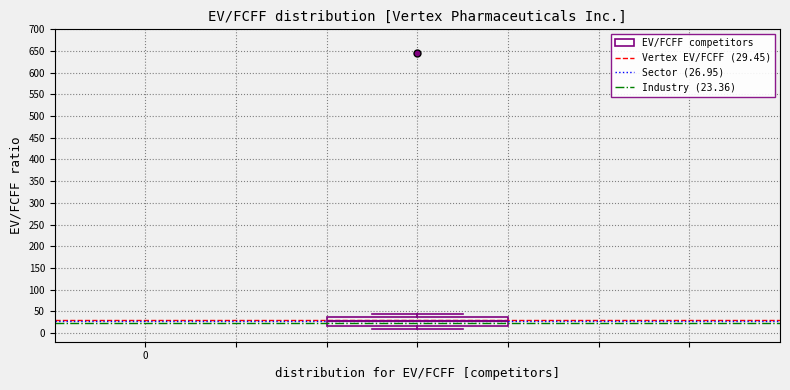

Where does the upper whisker of the box end on the y-axis? The values are not printed on the chart, so give them approximately, as read against the axis.

45